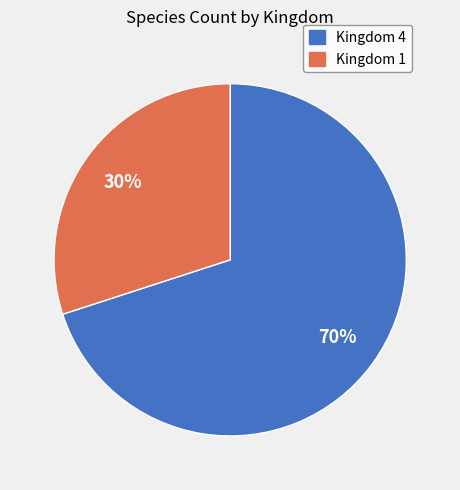

Combined, do Kingdom 4 and Kingdom 1 account for over 50%?

Yes